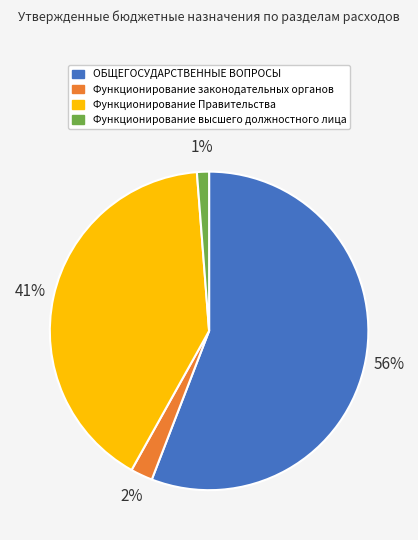

Combined, do Функционирование Правительства and ОБЩЕГОСУДАРСТВЕННЫЕ ВОПРОСЫ account for over 50%?

Yes